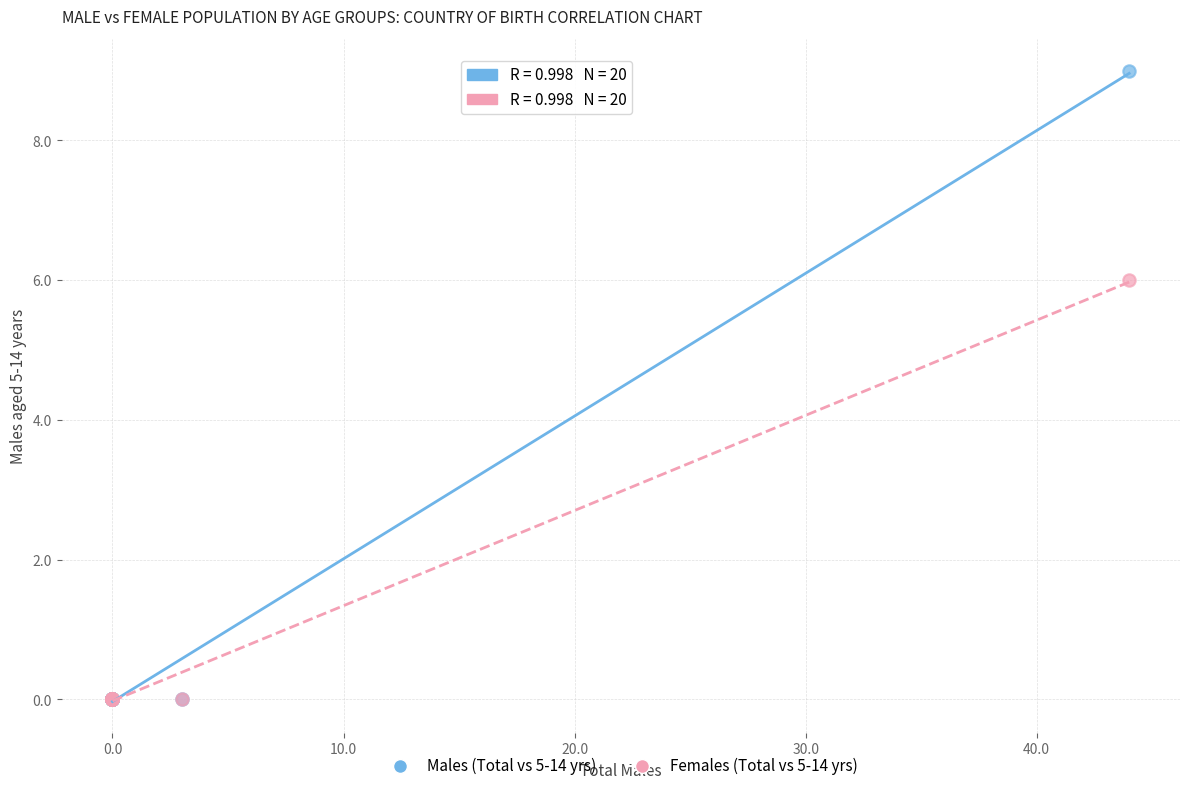

Which series has the largest Y range (max minus min)?

Males (Total vs 5-14 yrs)